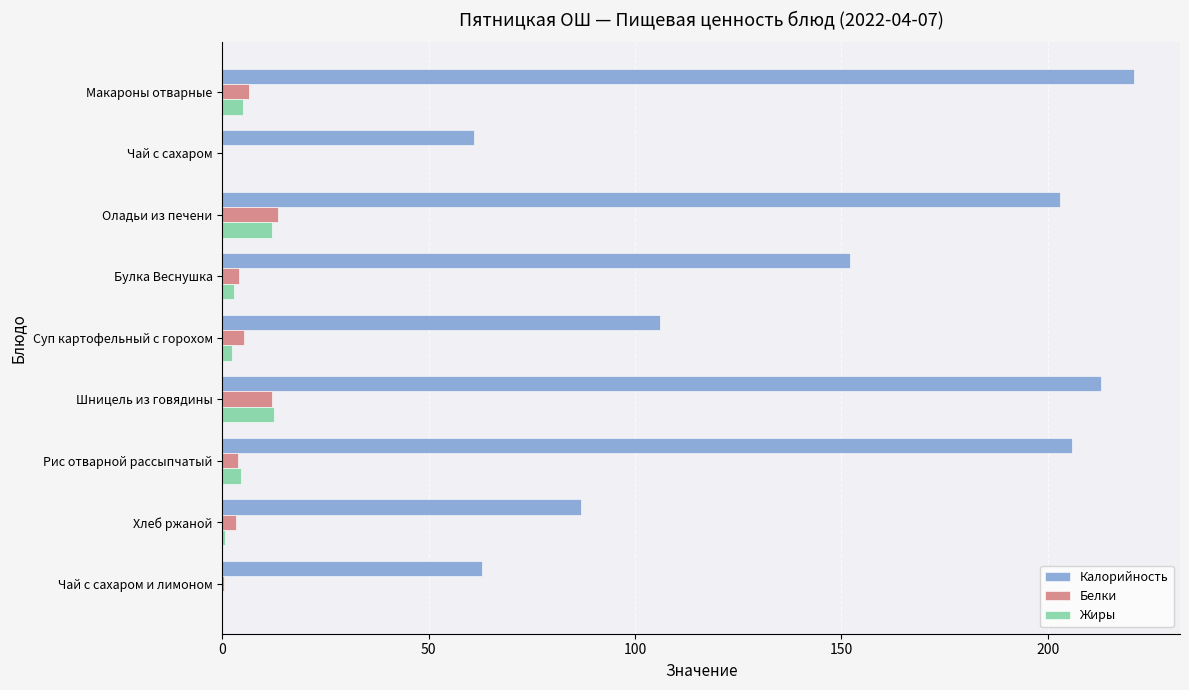

The value of Белки at Оладьи из печени is 6.0. True or false?

False